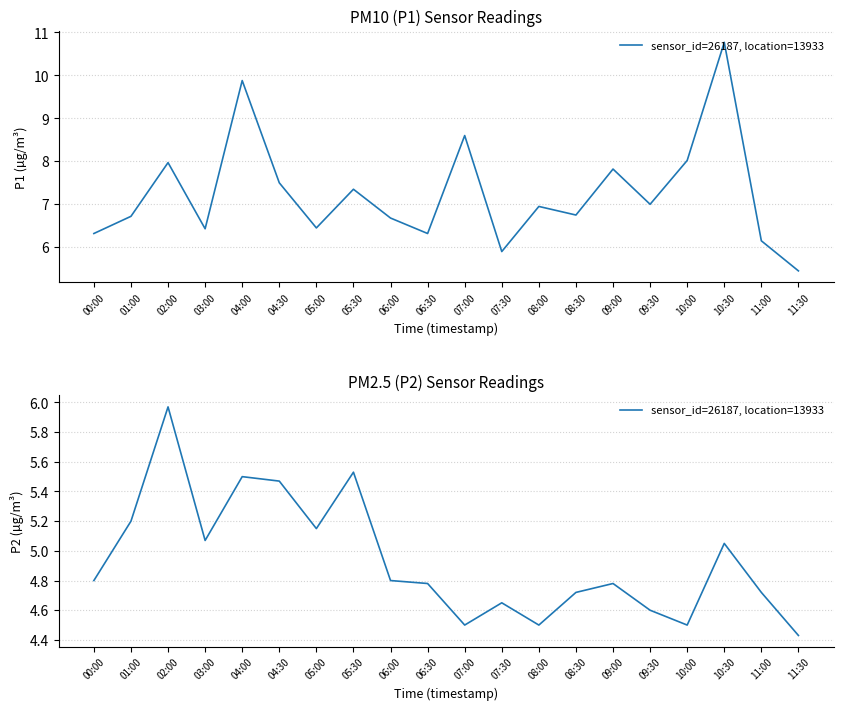

What is the label of the 7th point from the right?

08:30